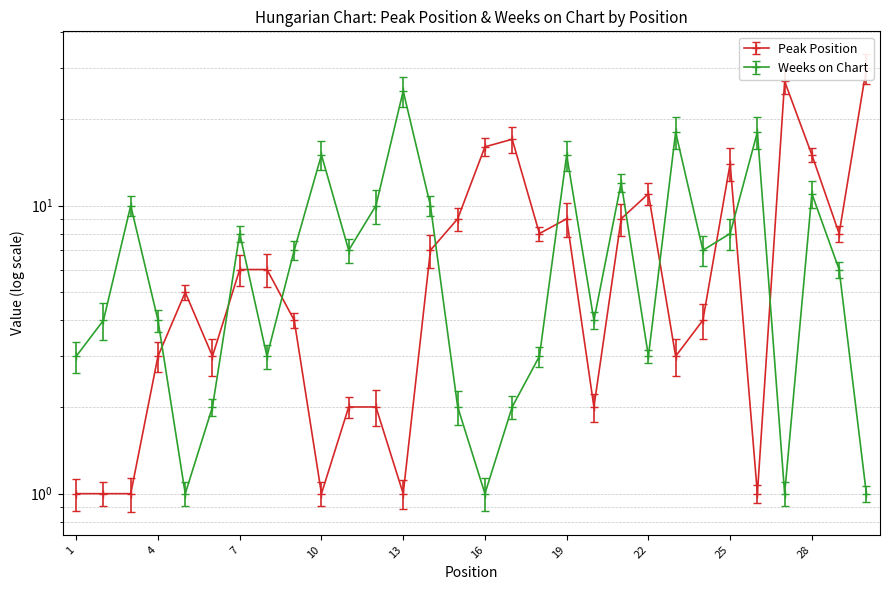

How many lines are shown in the chart?

2